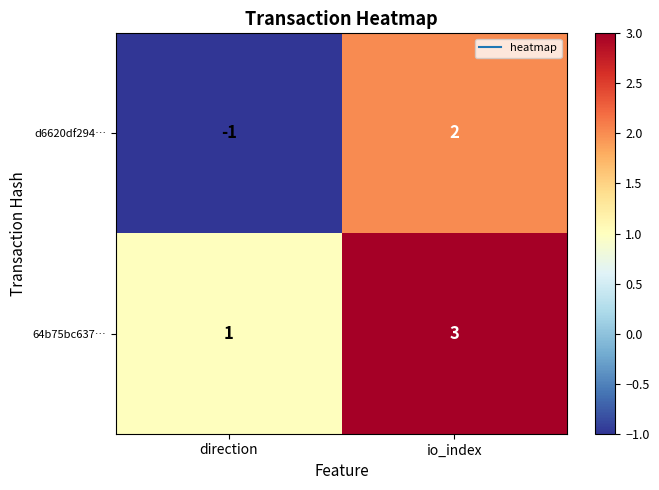

Which category has the lowest value in the d6620df294… series?

direction